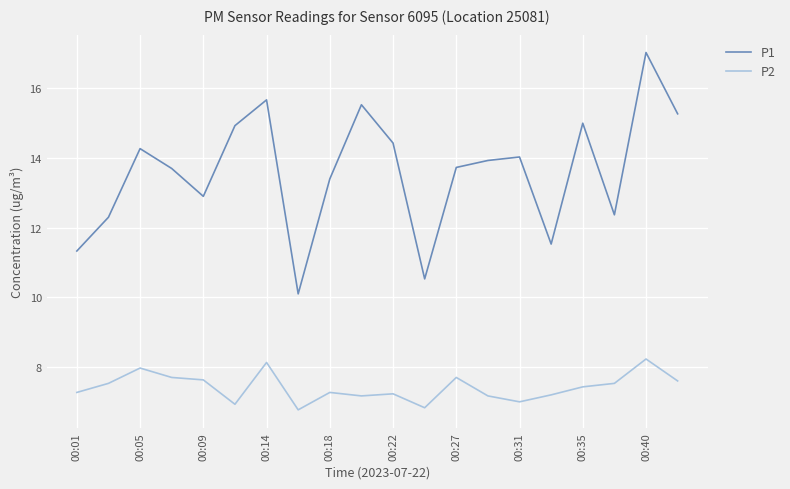

Rank the series by their maximum value, from lowest to highest.

P2, P1